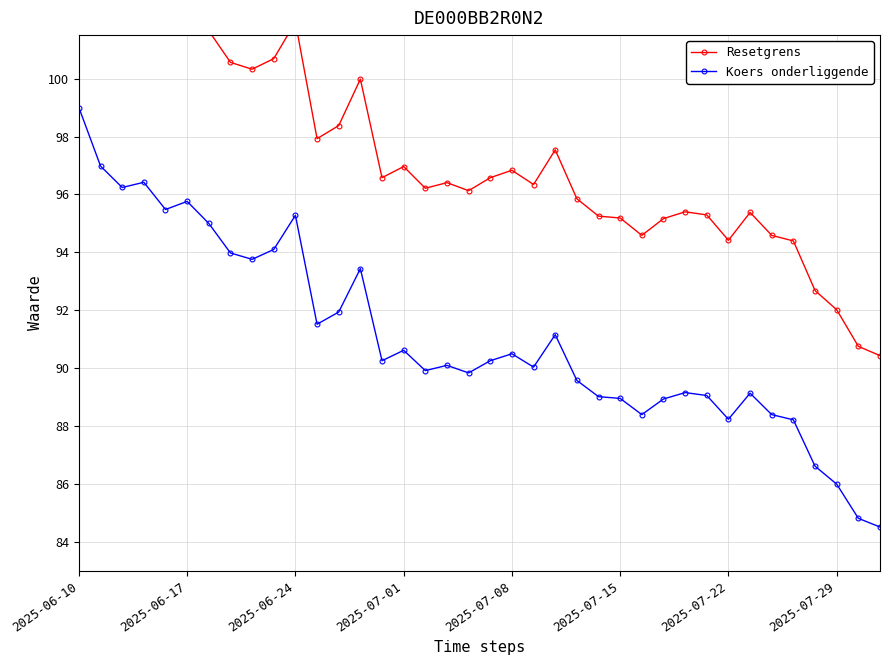

What is the value of the Koers onderliggende point at the 26th from the left?

89.0